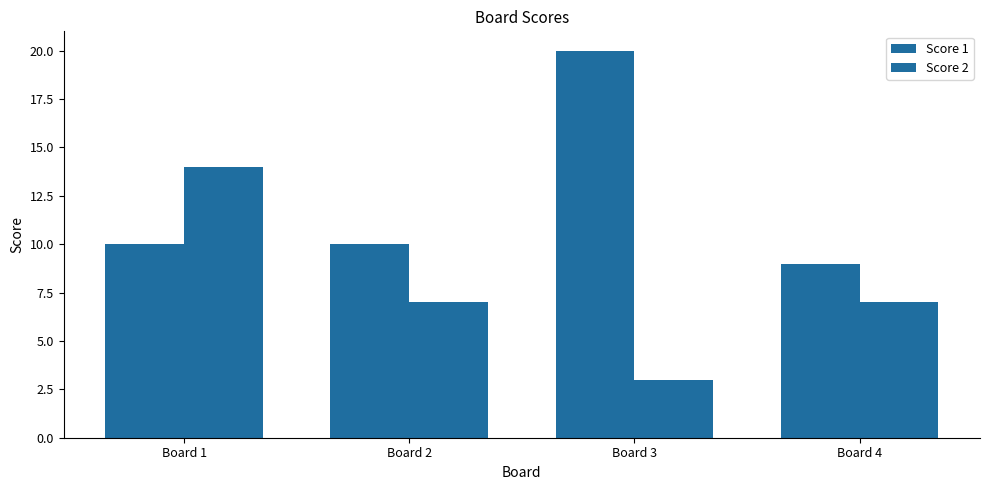

Between Board 1 and Board 2, which is larger?

Board 1